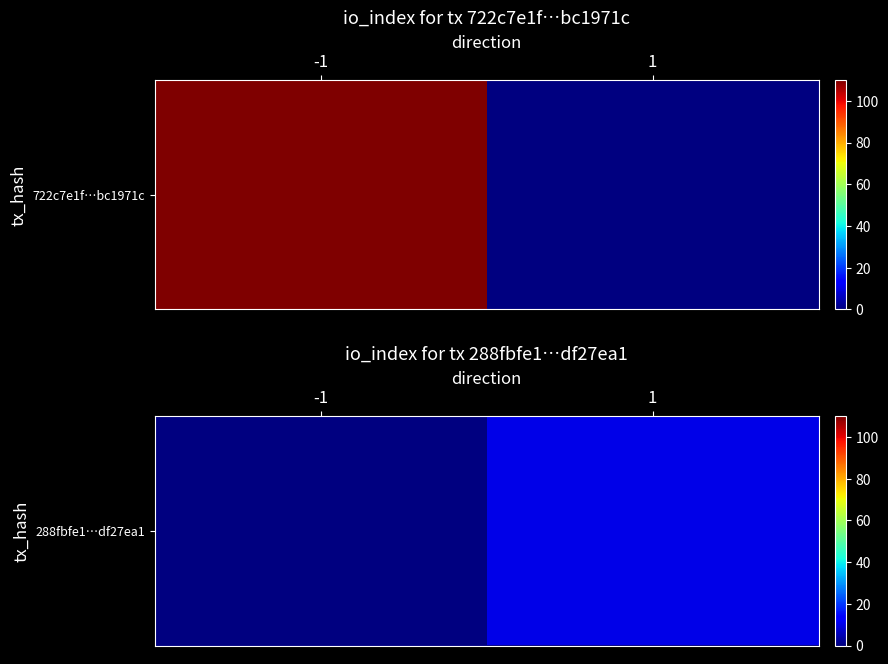

True or false: the data shows 10.0 at 1.

True